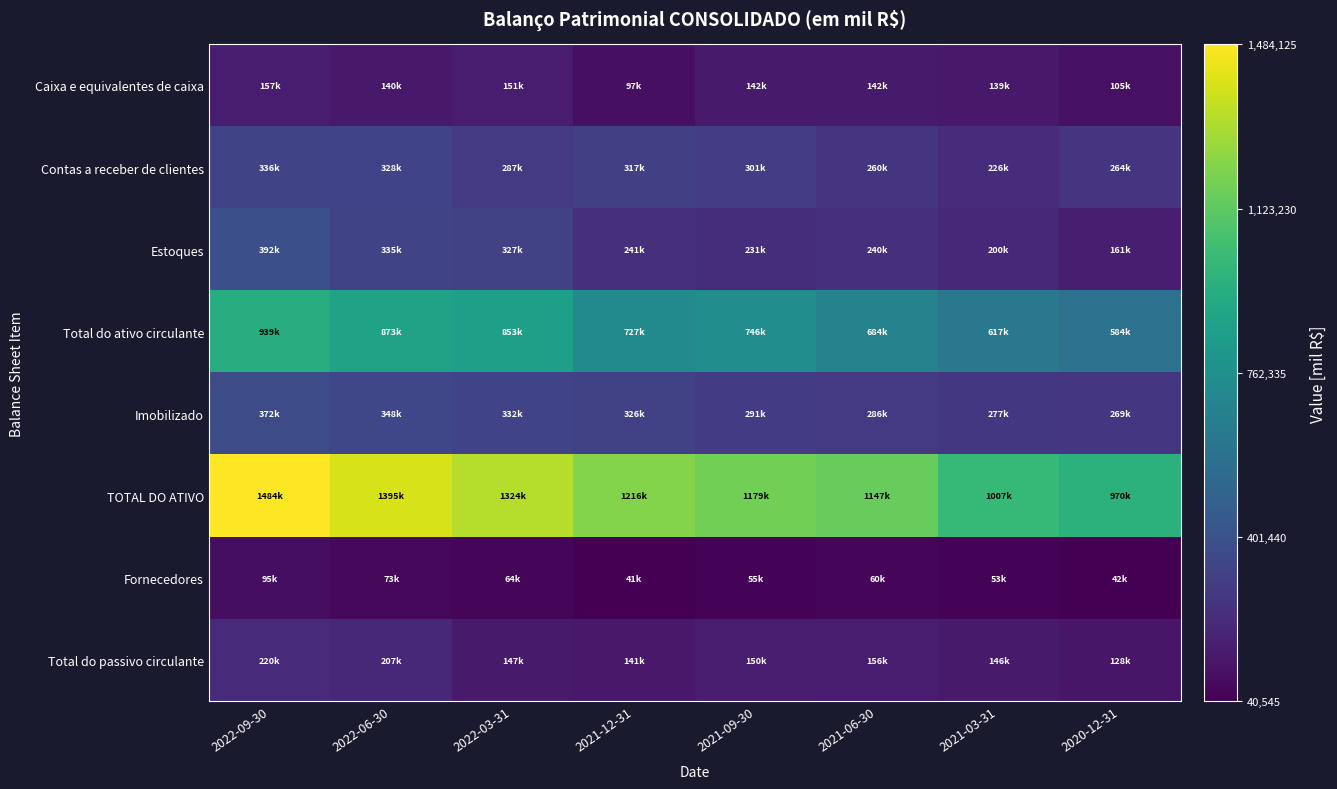

Which series has the widest spread of values?

TOTAL DO ATIVO